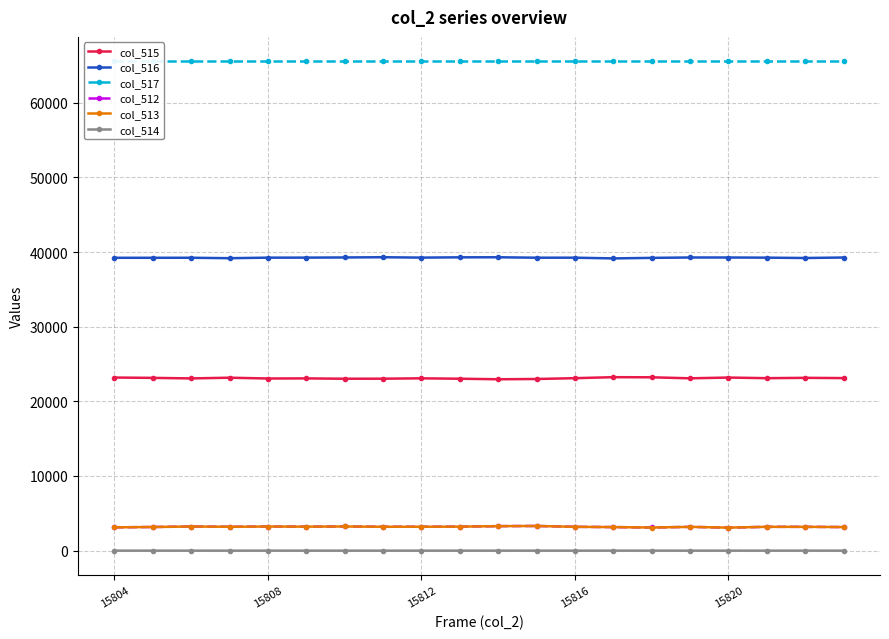

True or false: col_517 and col_512 cross at least once.

False